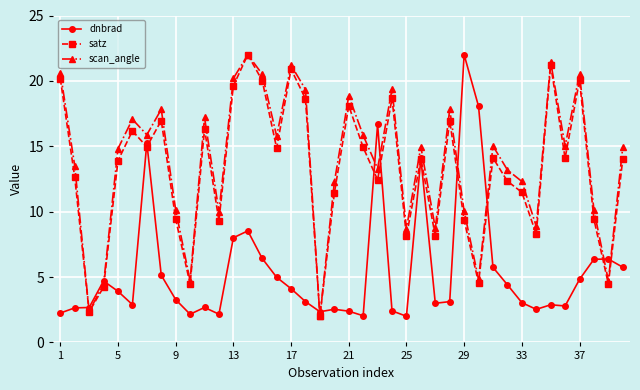

What is the value of the scan_angle point at the 37th from the left?

20.5